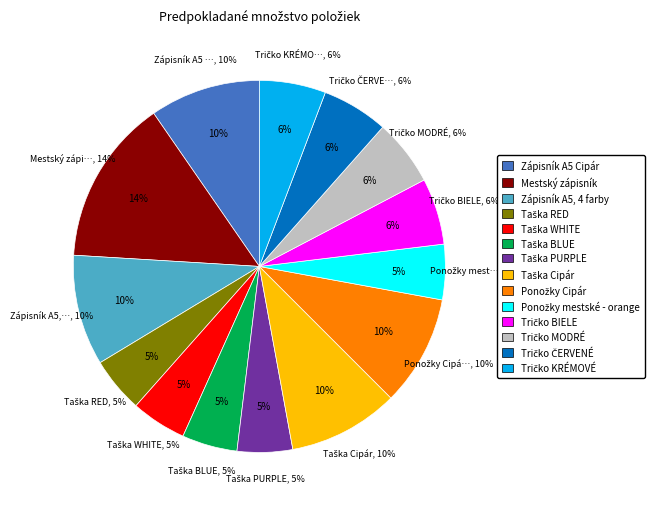

To the nearest percent, what is the difference between the Taška PURPLE and Tričko KRÉMOVÉ slice percentages?

1%